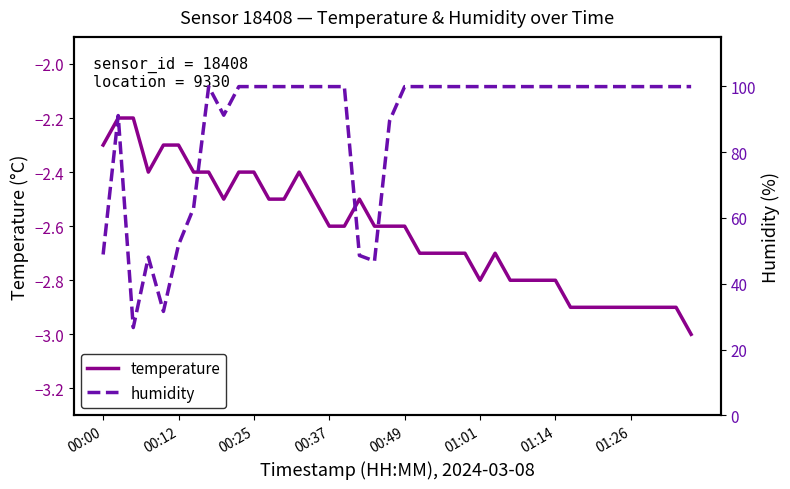

List the series in order of their peak value, highest first.

humidity, temperature